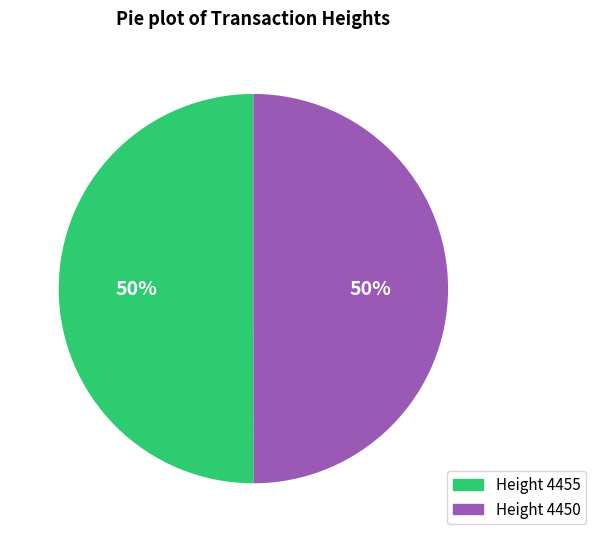

How many segments does this pie chart have?

2